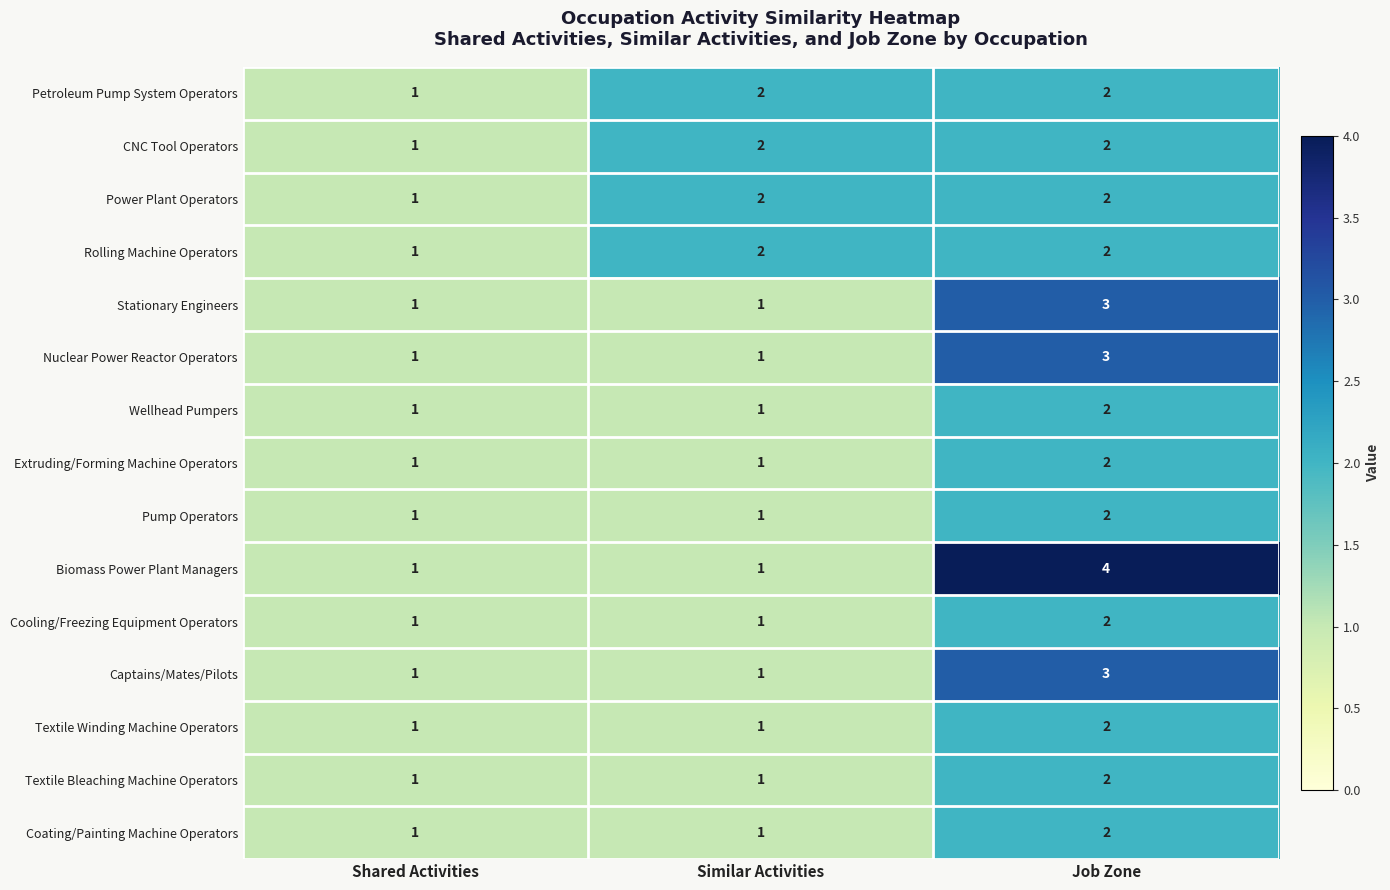

What is the total value across all series at Similar Activities?

19